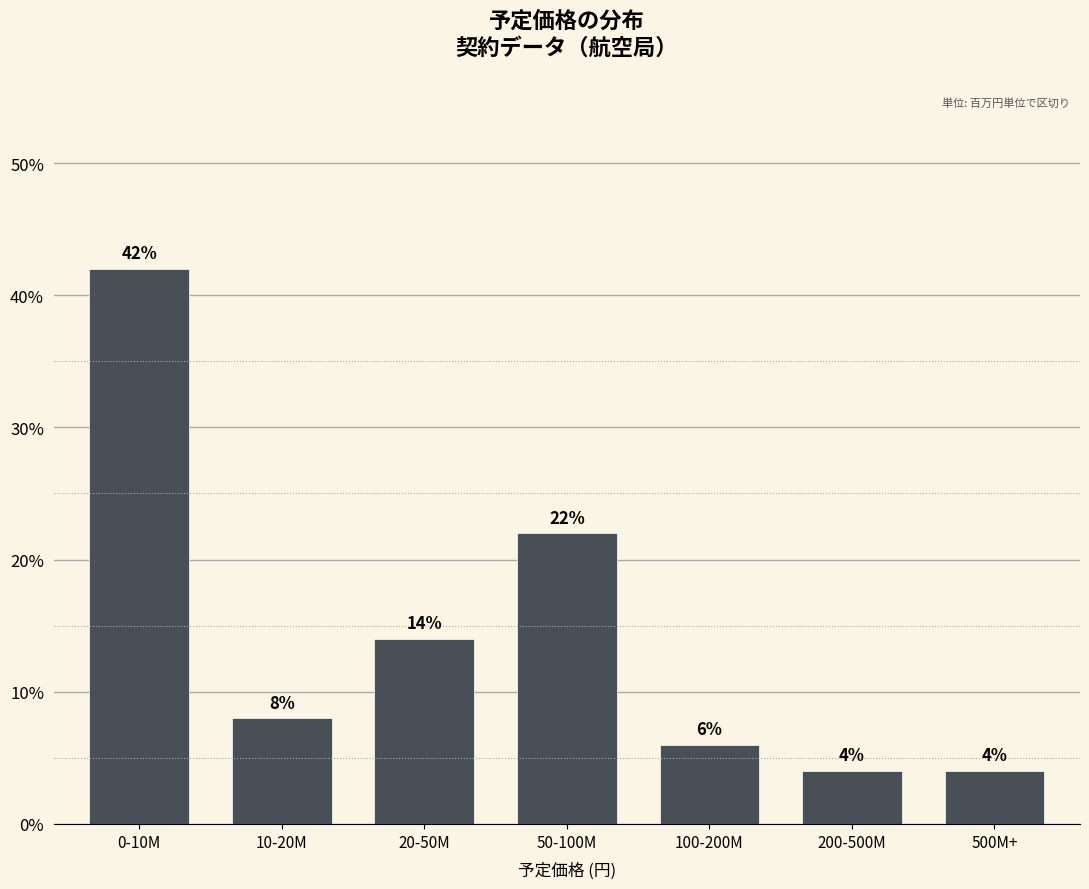

Reading left to right, list all the values displayed in this chart.

42.0	8.0	14.0	22.0	6.0	4.0	4.0